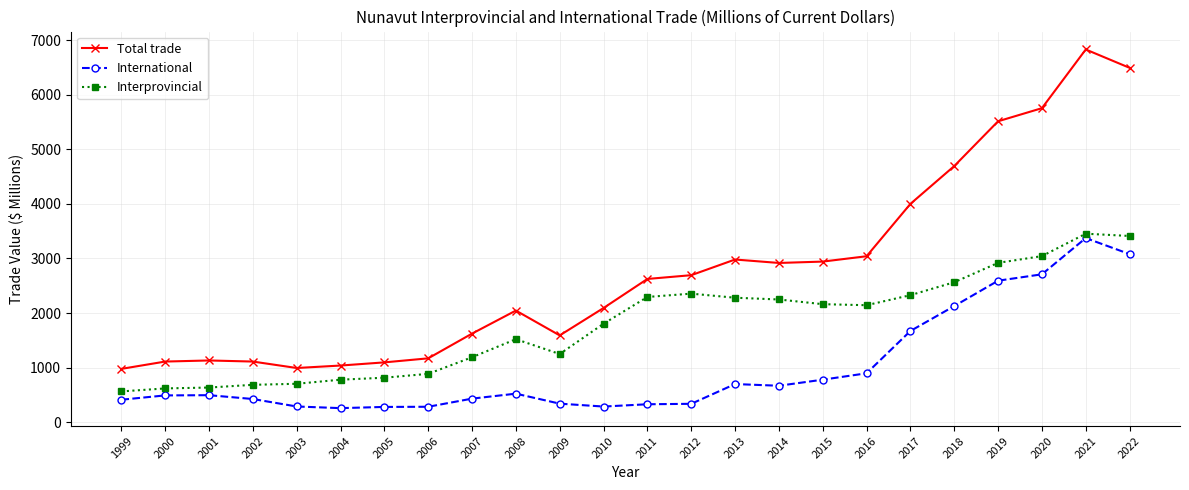

List the series in order of their overall mean, highest first.

Total trade, Interprovincial, International